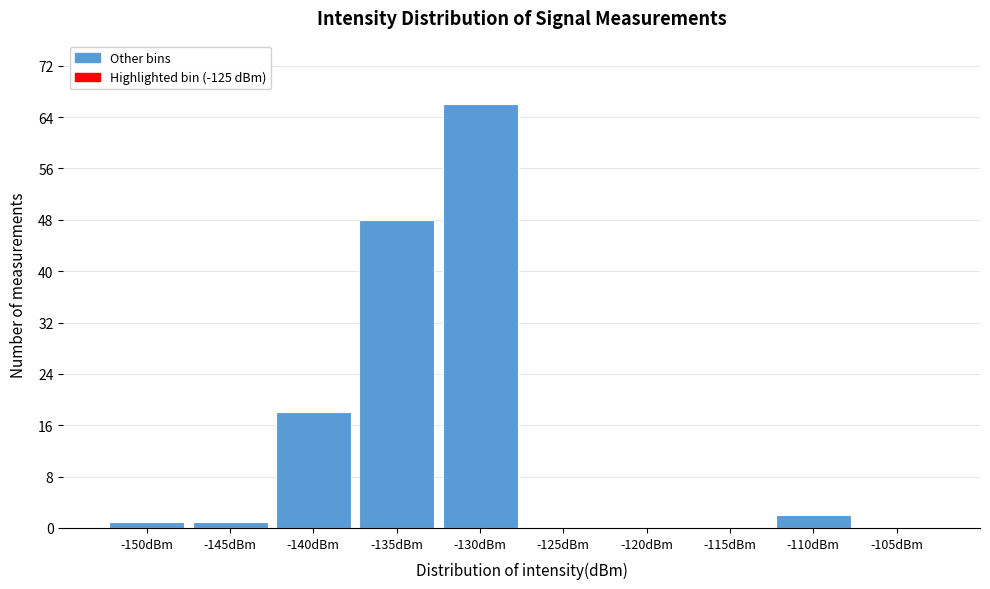

Reading left to right, list all the values displayed in this chart.

-150dBm=1	-145dBm=1	-140dBm=18	-135dBm=48	-130dBm=66	-125dBm=0	-120dBm=0	-115dBm=0	-110dBm=2	-105dBm=0